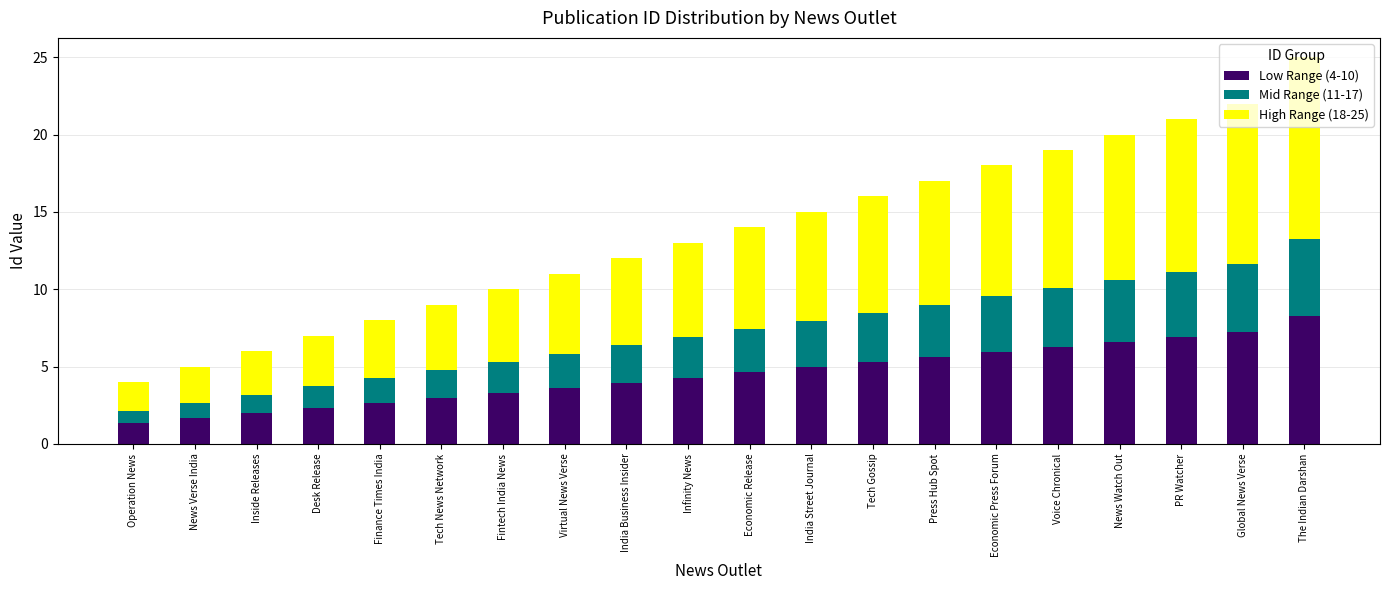

What is the sum of the Low Range (4-10) values at Infinity News and Finance Times India?

6.9